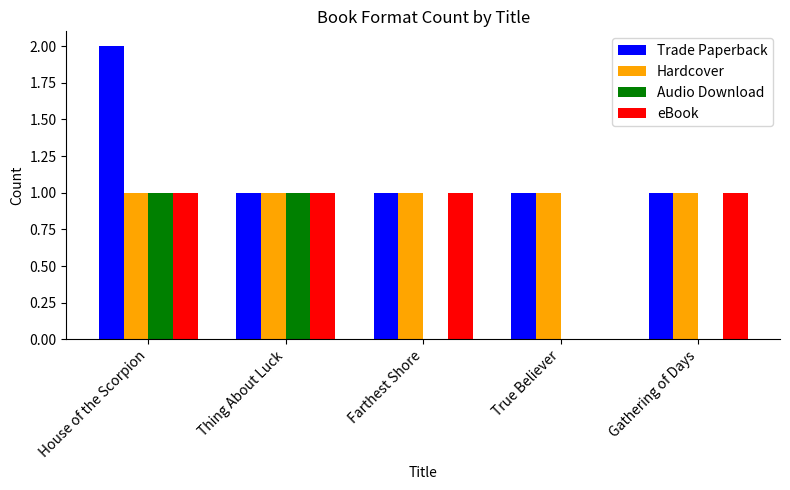

Which series changed the most between House of the Scorpion and Thing About Luck?

Trade Paperback